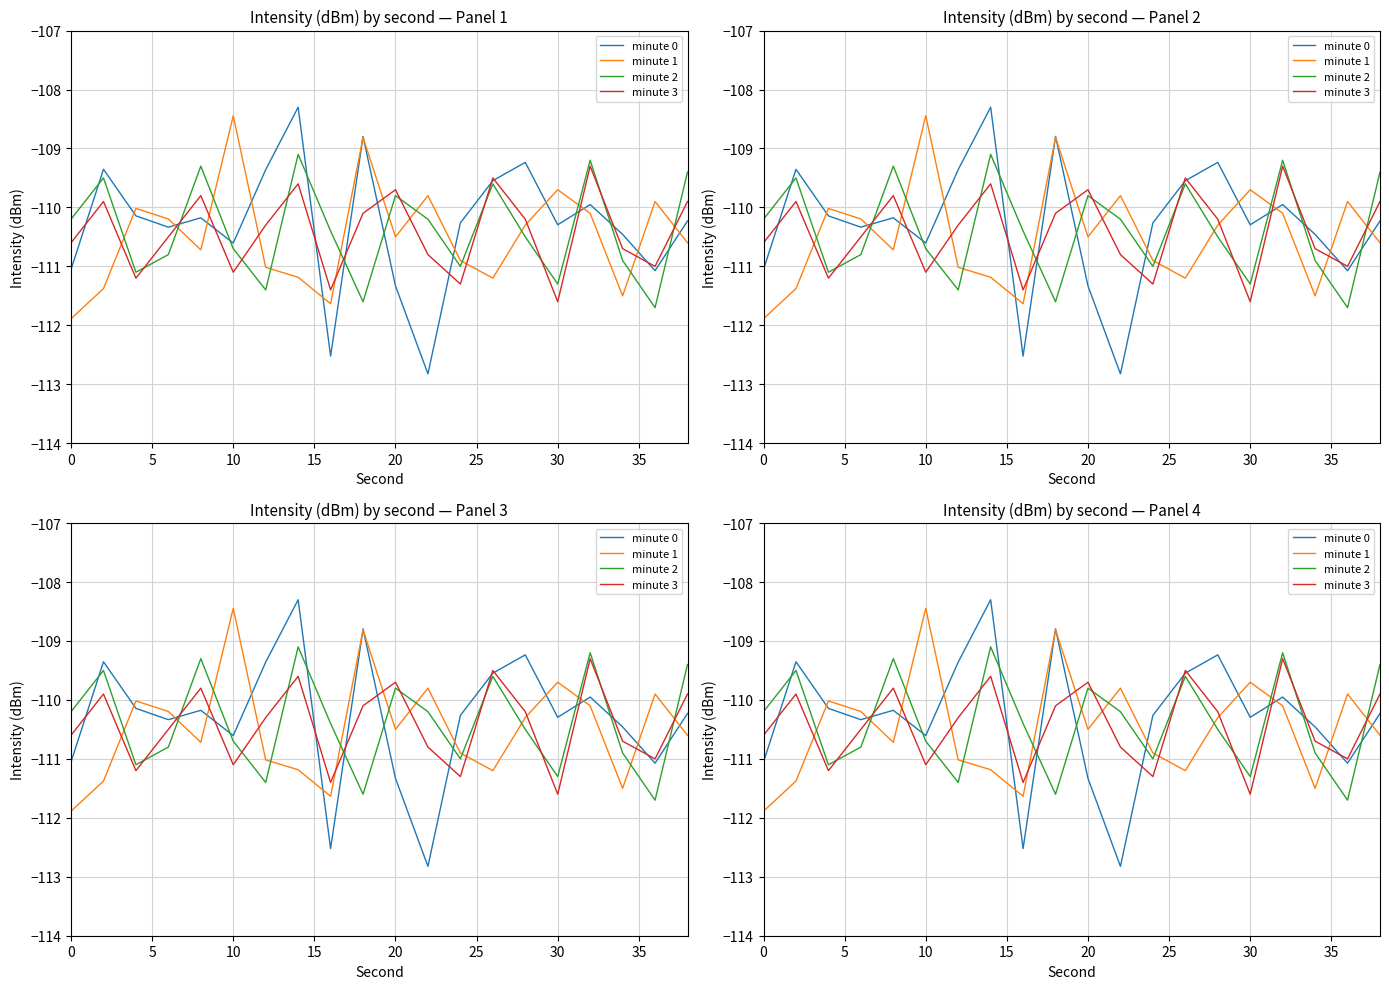

What is the difference between the maximum and minimum values in the minute 0 series?

4.5